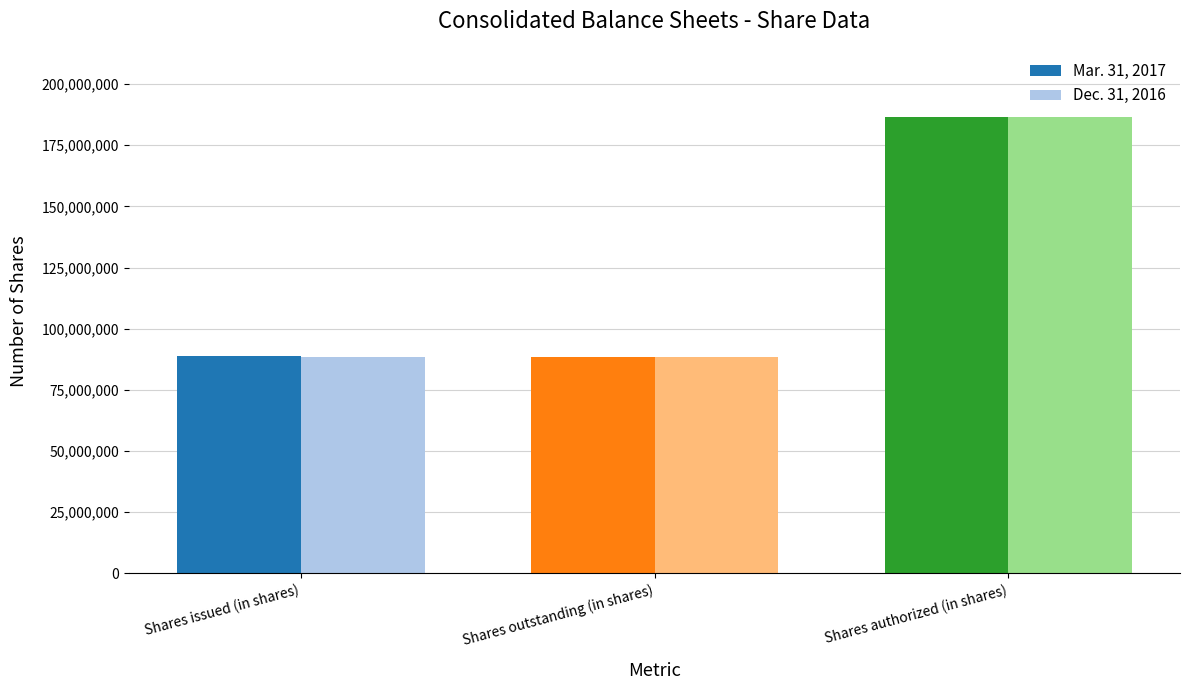

Where is Mar. 31, 2017 nearest to the value 137448098?

Shares issued (in shares)